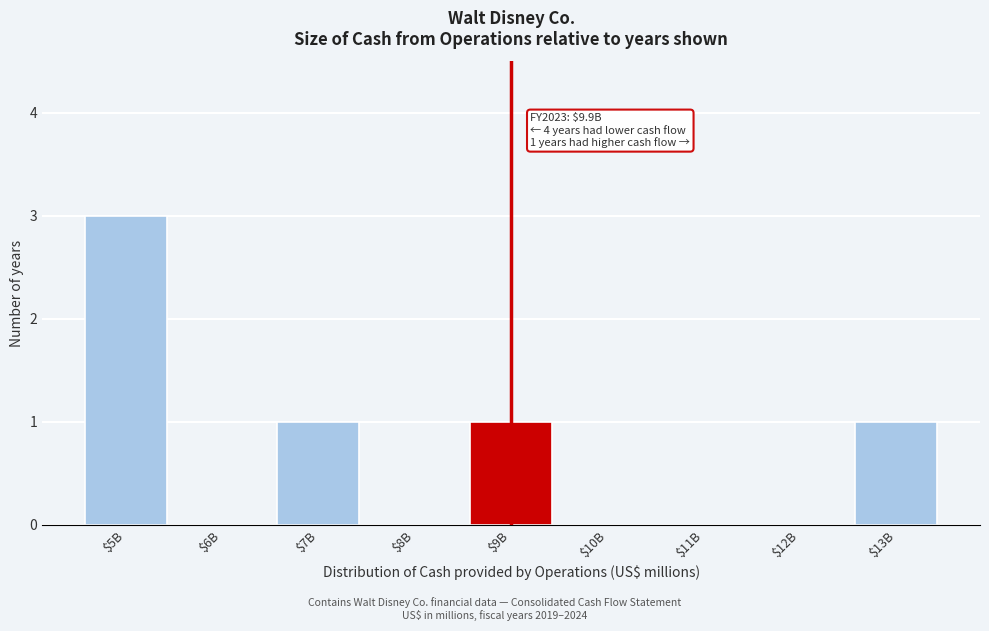

True or false: the data shows 2 at $5B.

False